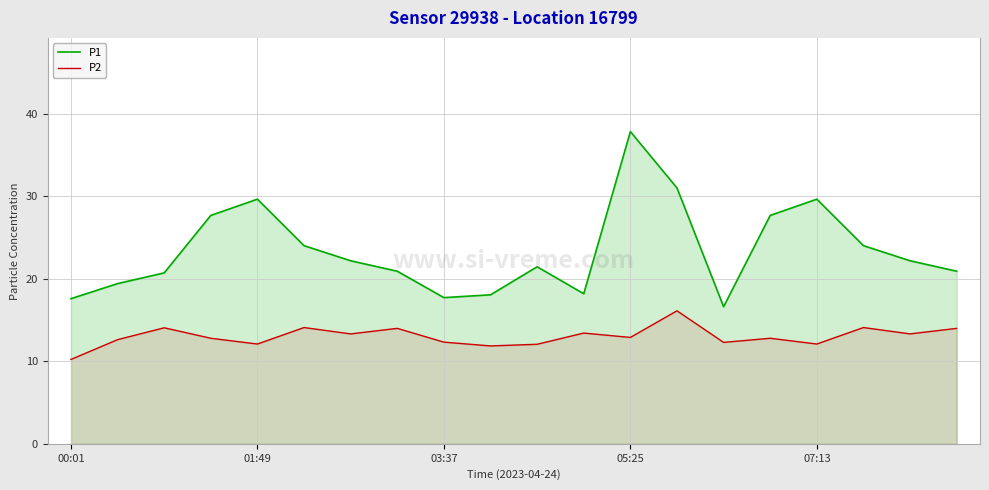

How many lines are shown in the chart?

2